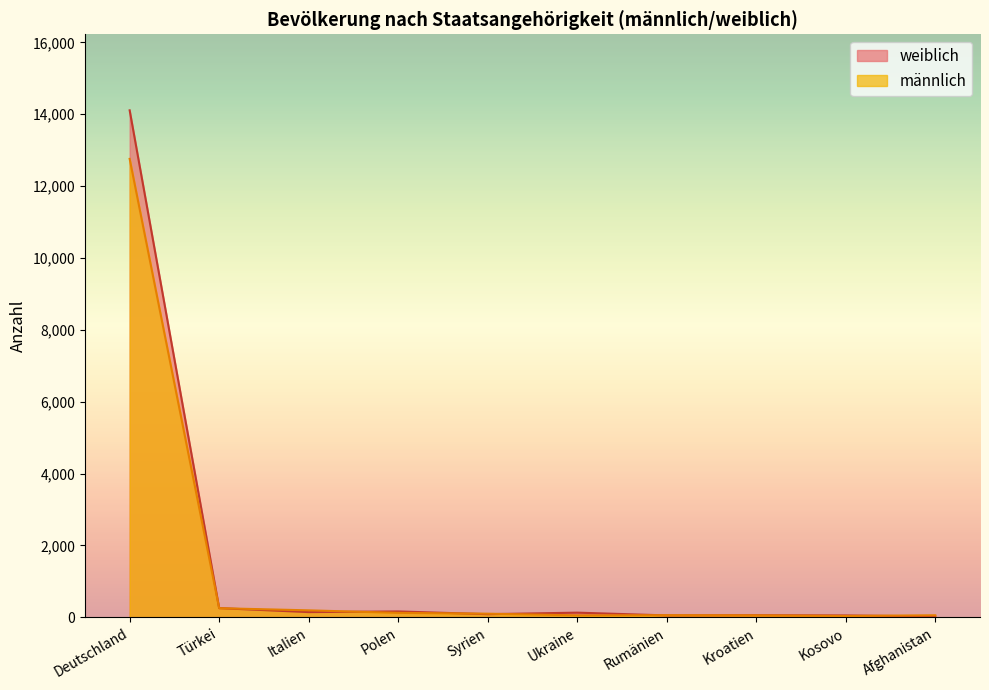

Does the chart display data point markers on the line(s)?

No